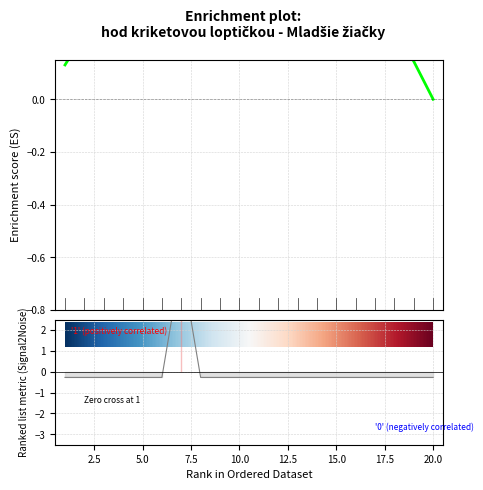

At 14, list the series in order from smallest to largest.

Ranking metric scores, Enrichment profile